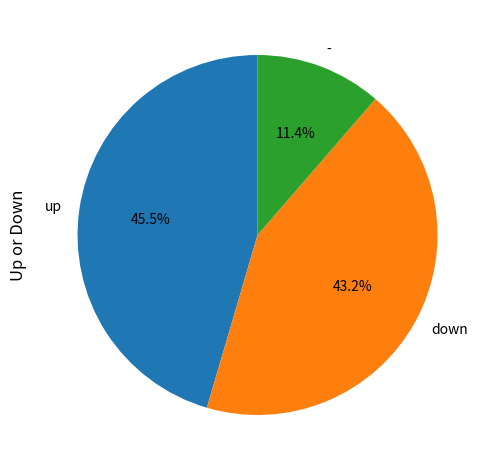

How many slices are in this pie chart?

3